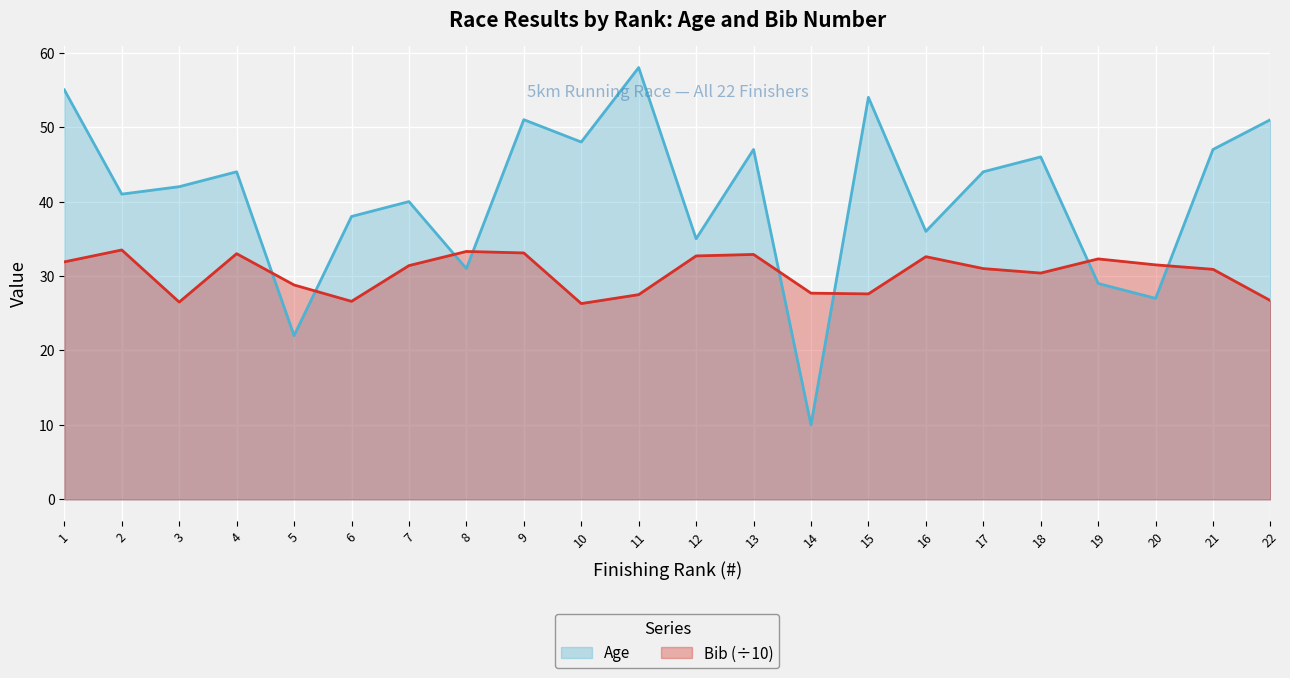

Which series has the largest total across all categories?

Age